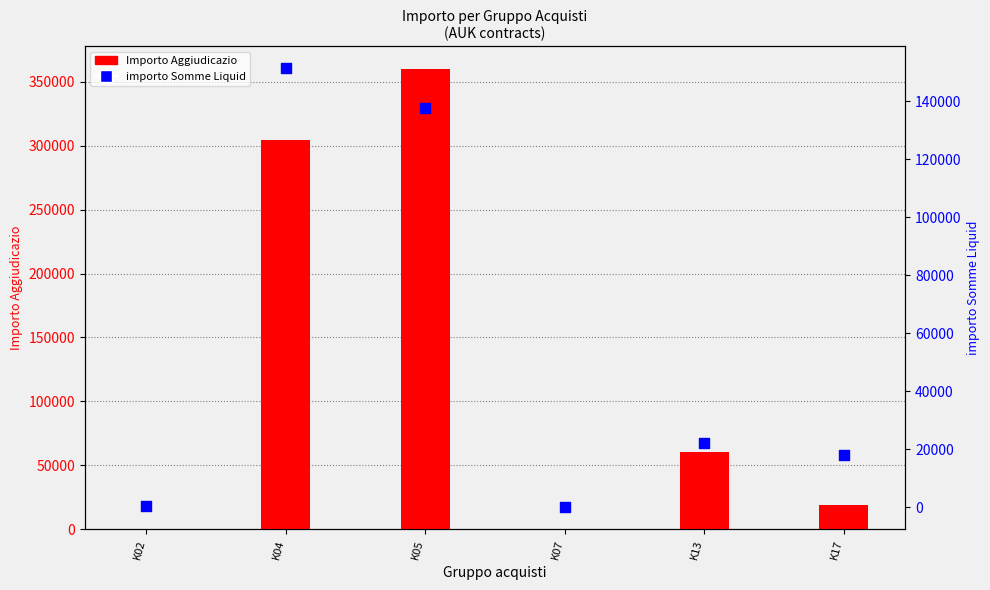

What is the total value across all series at K02?

552.0